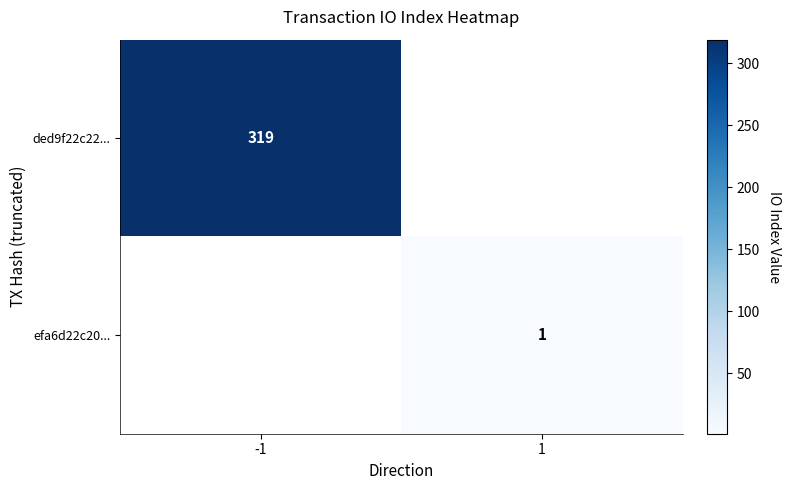

The value of efa6d22c20... at 1 is 0. True or false?

False